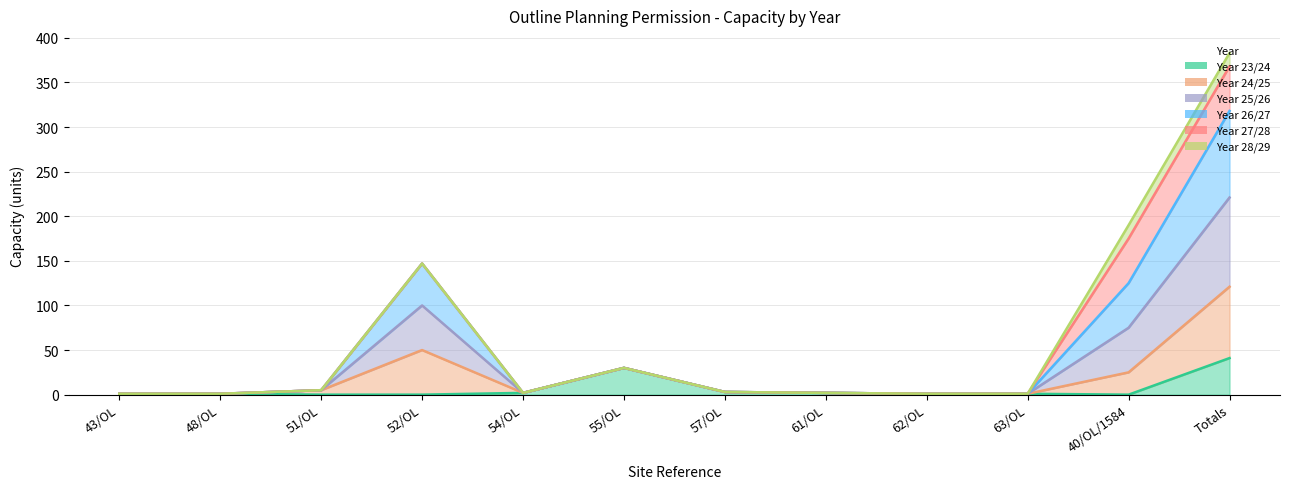

How many values in the Year 25/26 series exceed 3?

5